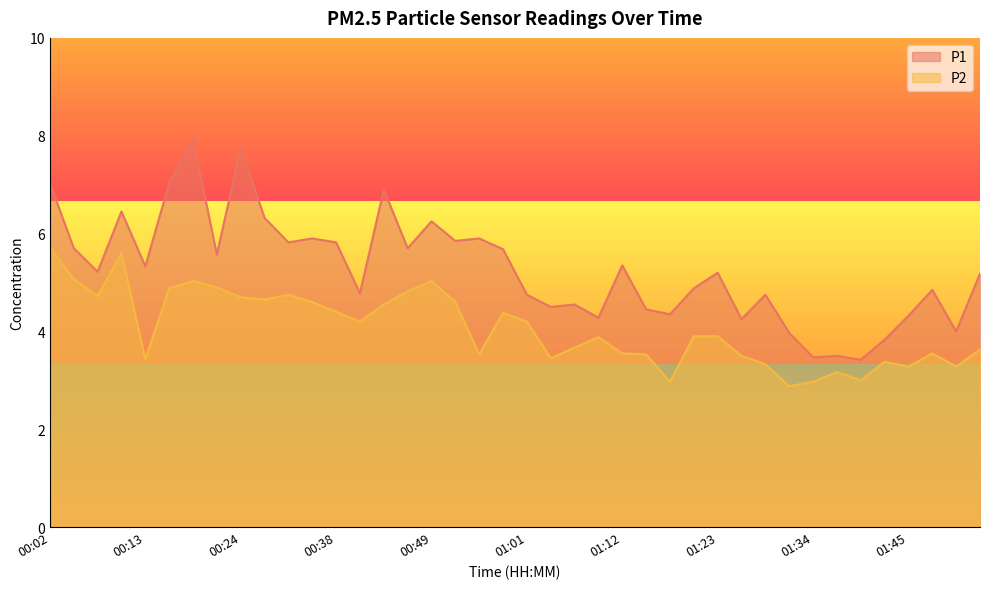

Read the P1 value at 01:31.

4.0